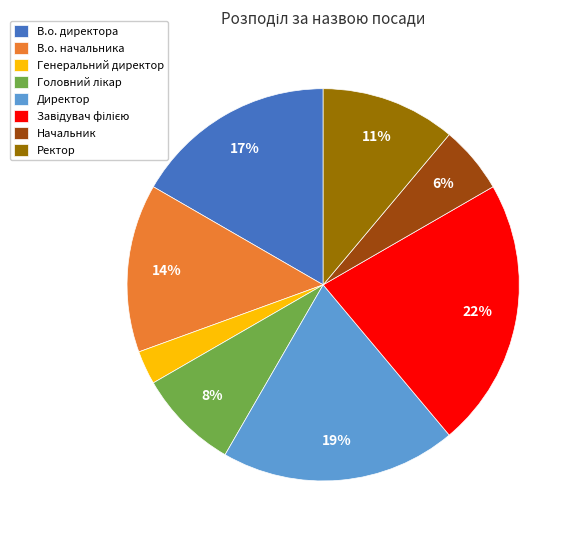

Which slice is the smallest?

Генеральний директор